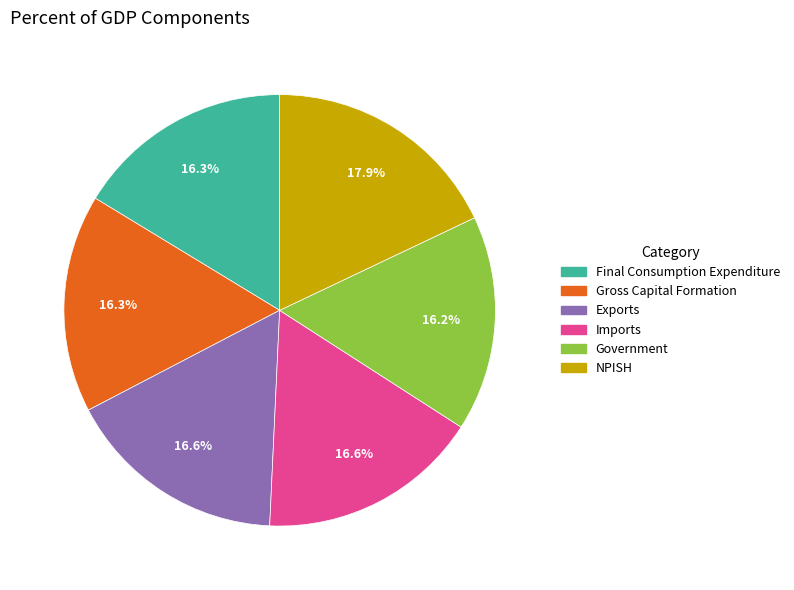

Which category has the biggest portion of the pie?

NPISH